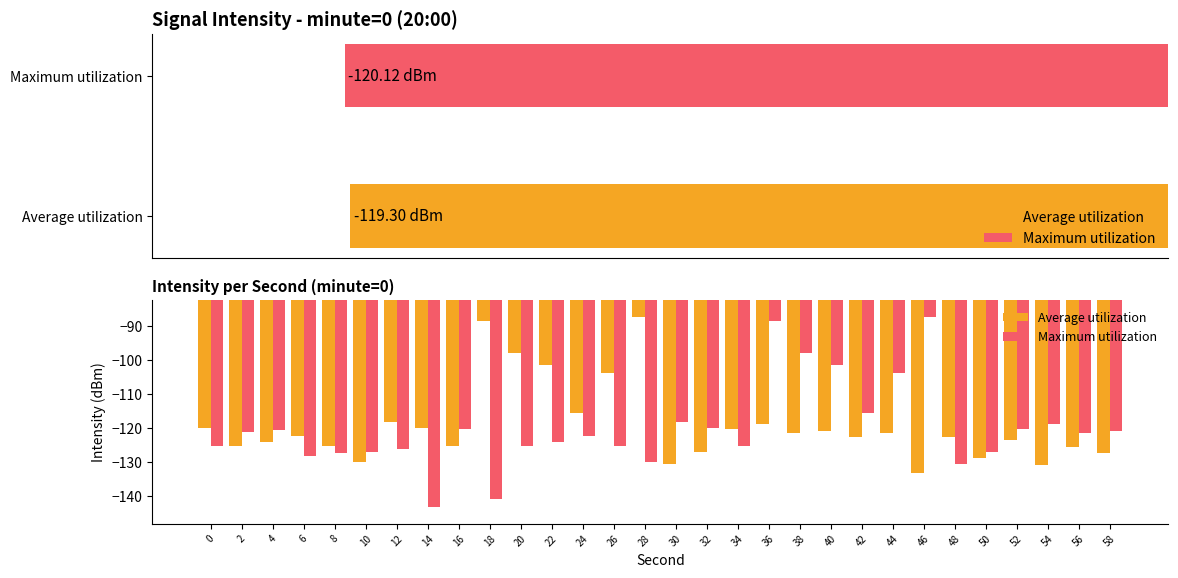

Is the value of Maximum utilization at 26 greater than the value of Average utilization at 44?

No